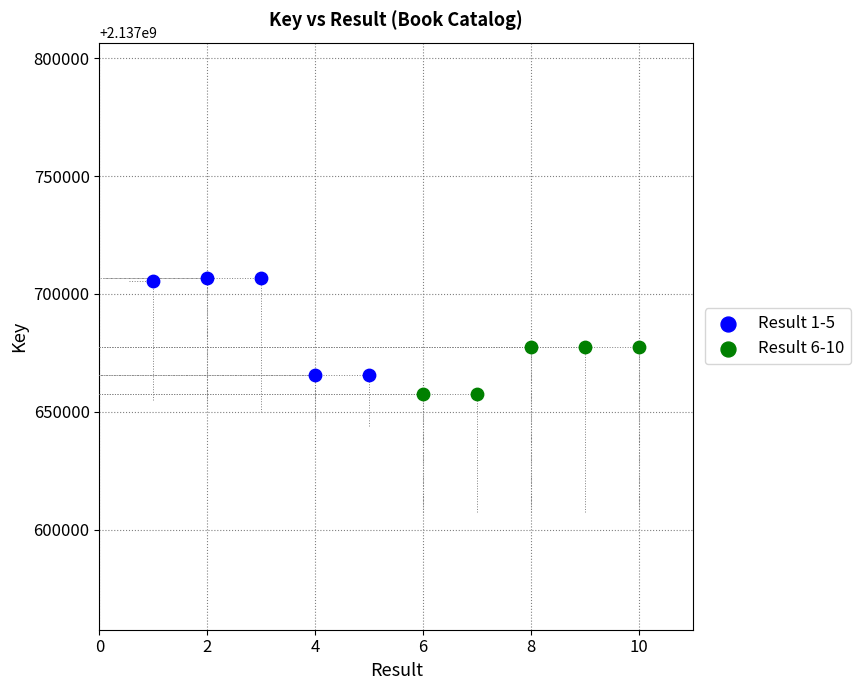

Which series reaches the maximum Y coordinate?

Result 1-5